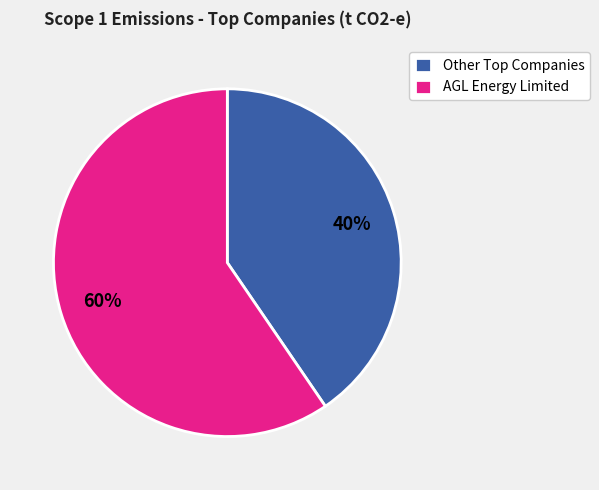

How many slices are in this pie chart?

2